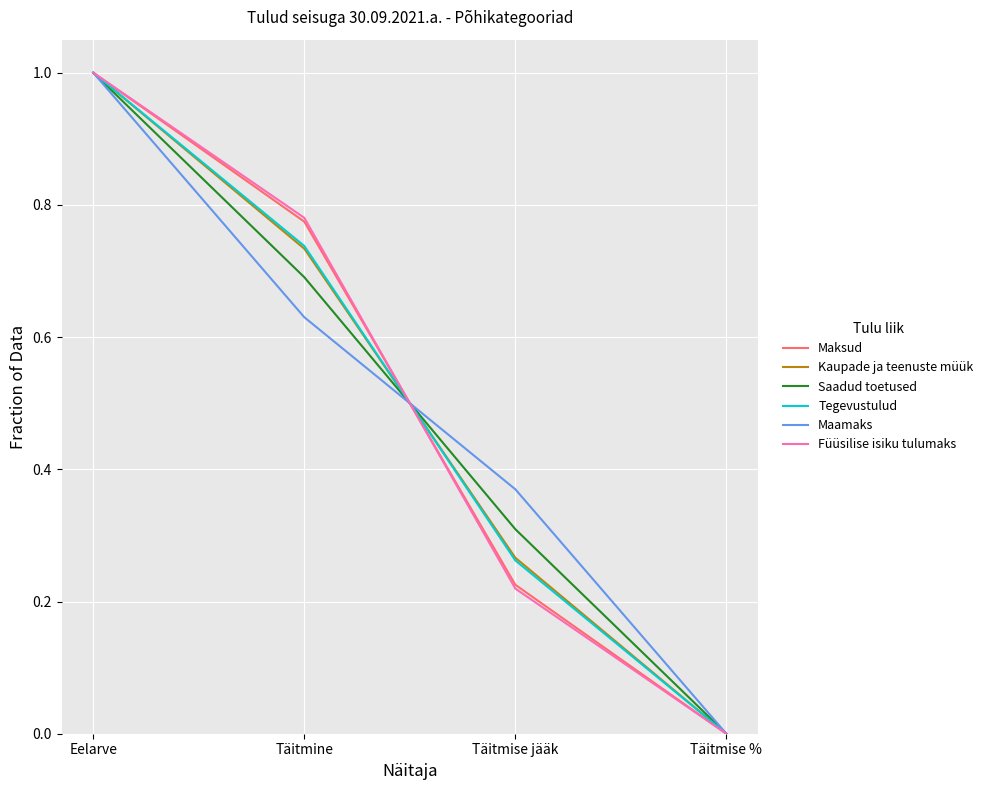

Between Täitmine and Täitmise jääk, which series saw the biggest shift?

Füüsilise isiku tulumaks